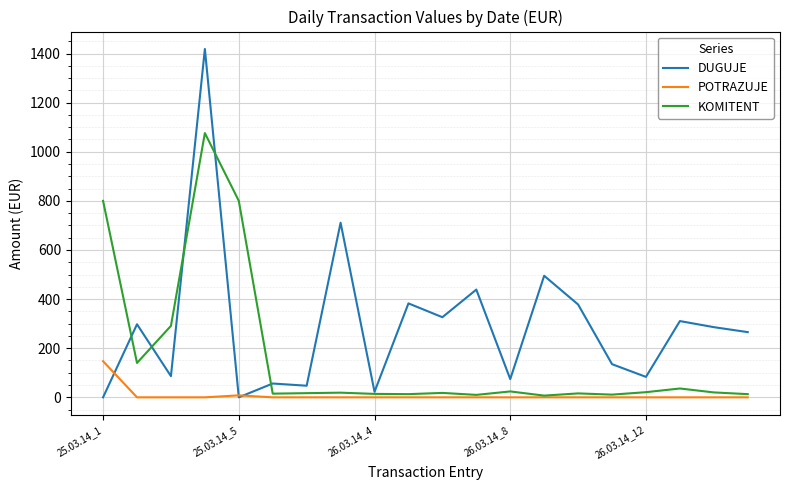

Rank the series by their maximum value, from lowest to highest.

POTRAZUJE, KOMITENT, DUGUJE